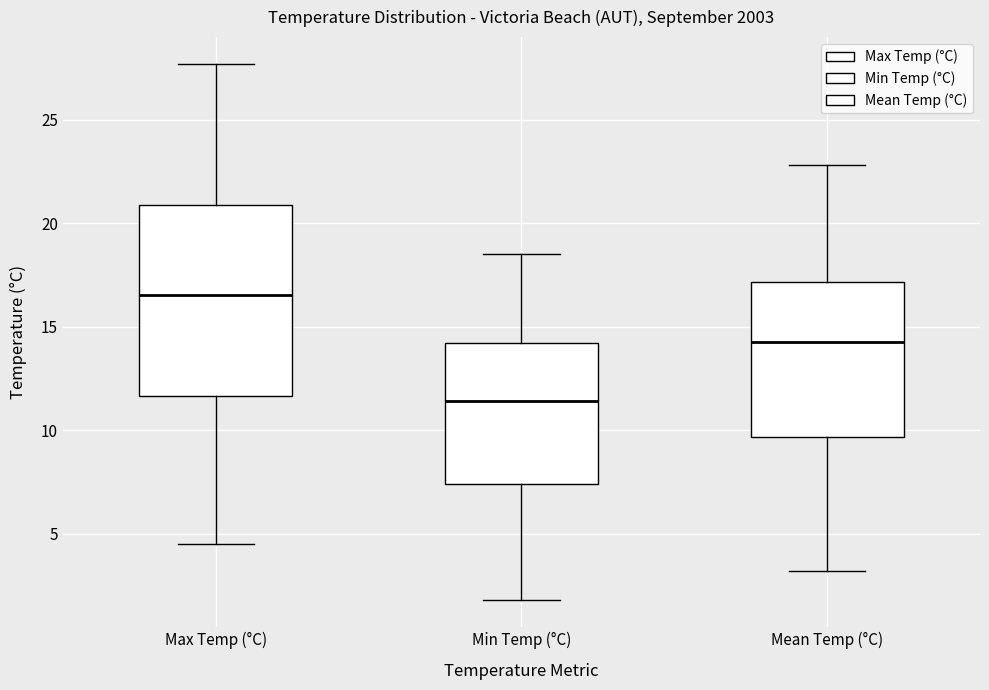

Which box's median line is the lowest?

Min Temp (°C)